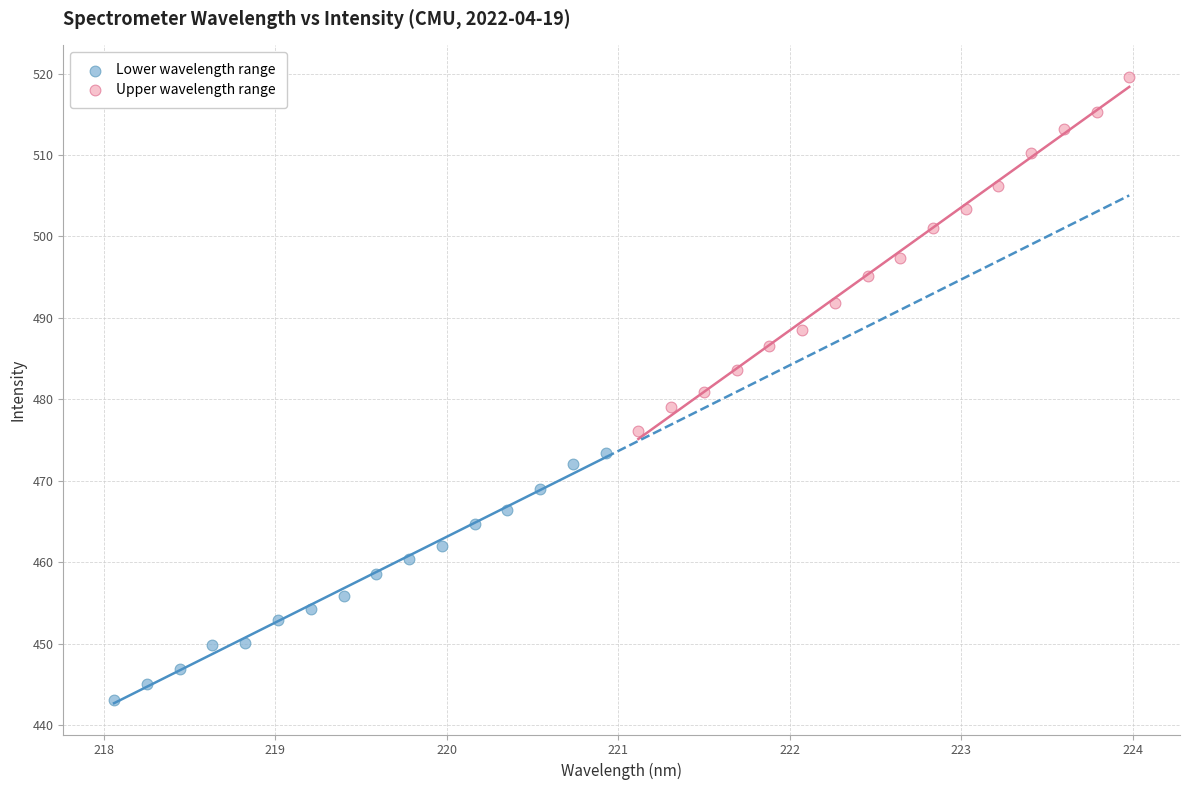

What are all the series names shown in the legend?

Lower wavelength range, Upper wavelength range